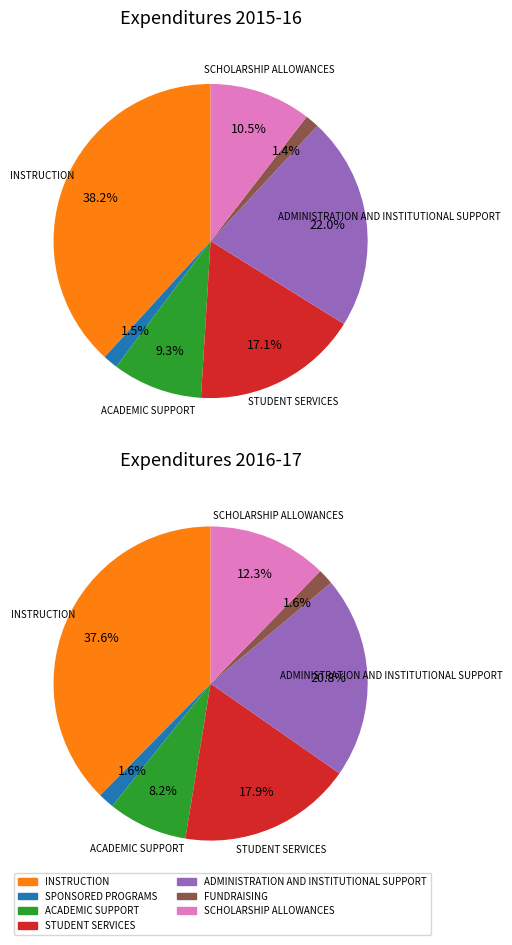

Is it true that FUNDRAISING is 16% of the pie?

False